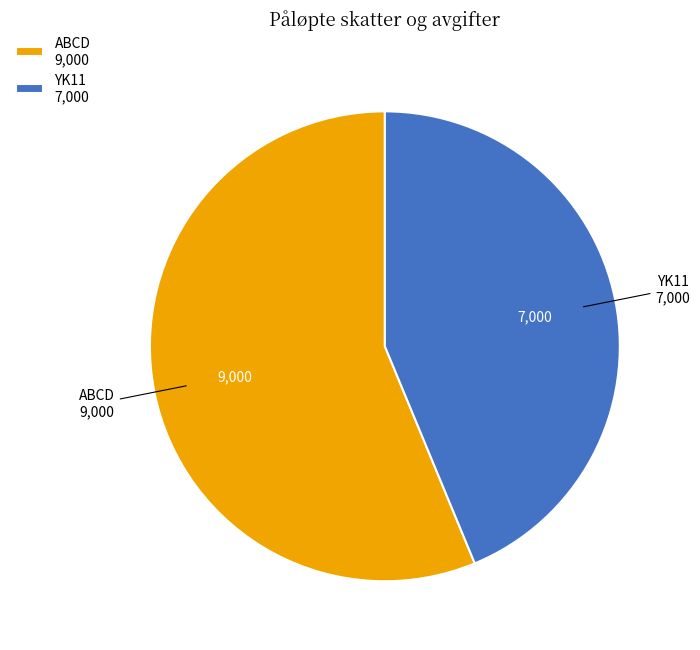

Which has a higher value, YK11 or ABCD?

ABCD